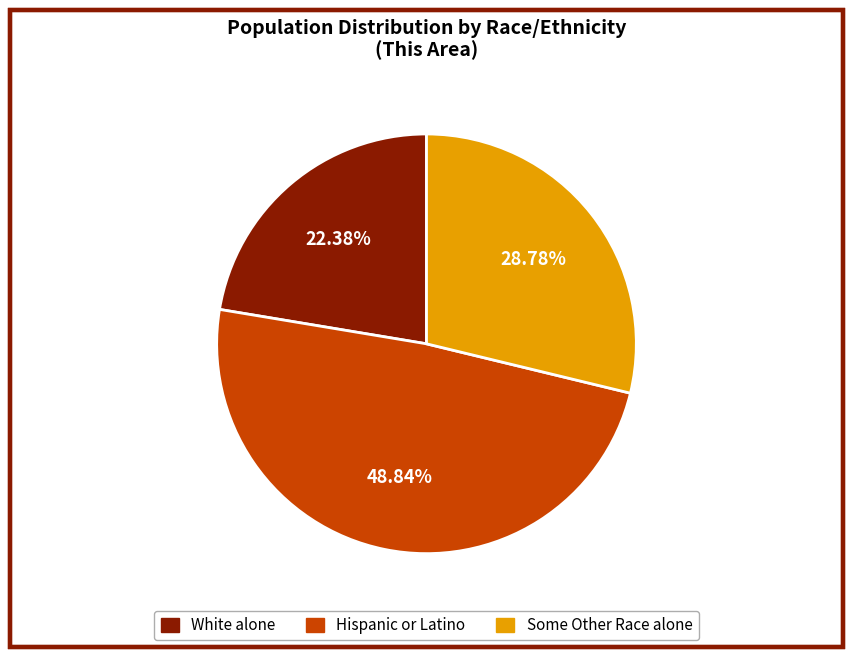

Is there a majority slice in this chart?

No